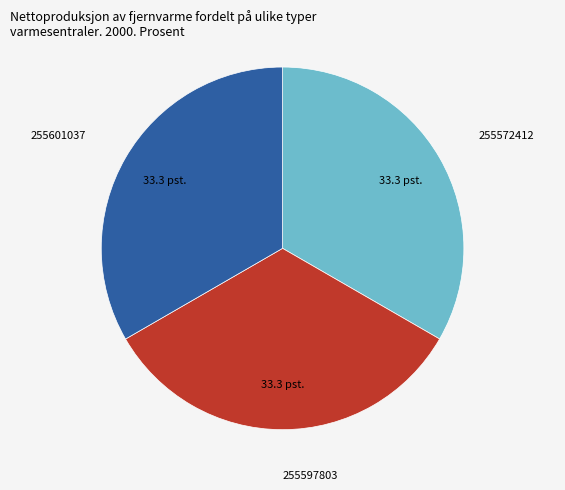

How many slices are in this pie chart?

3